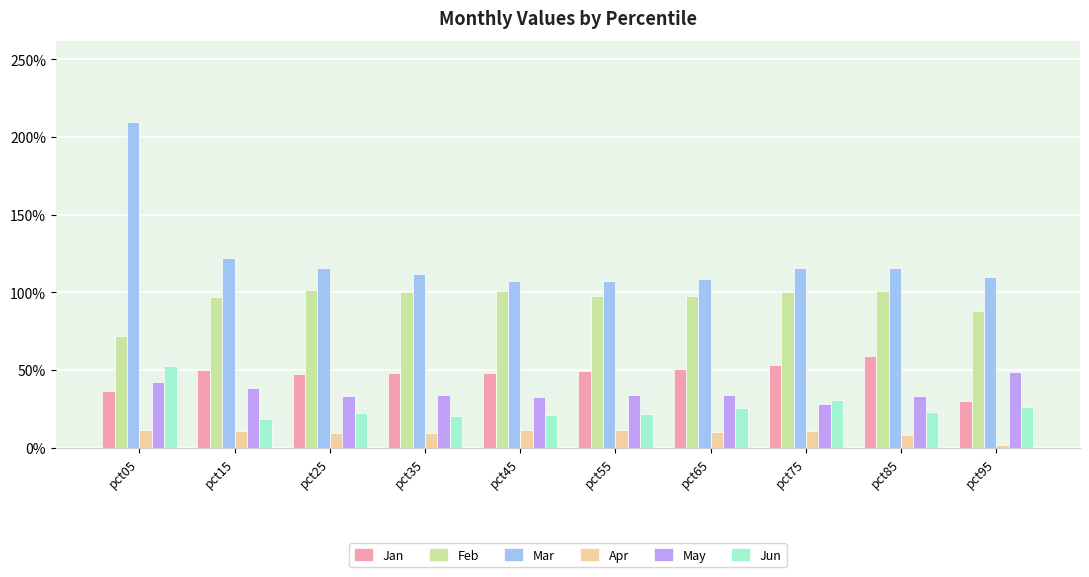

Does the chart contain stacked bars?

No